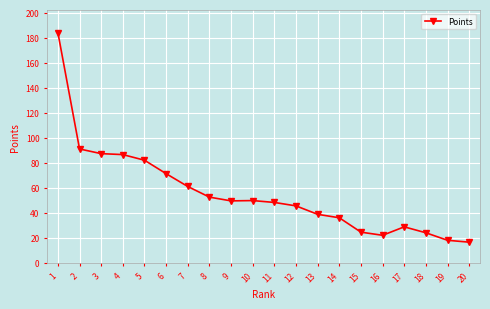

What is the minimum value shown in the chart?

16.5